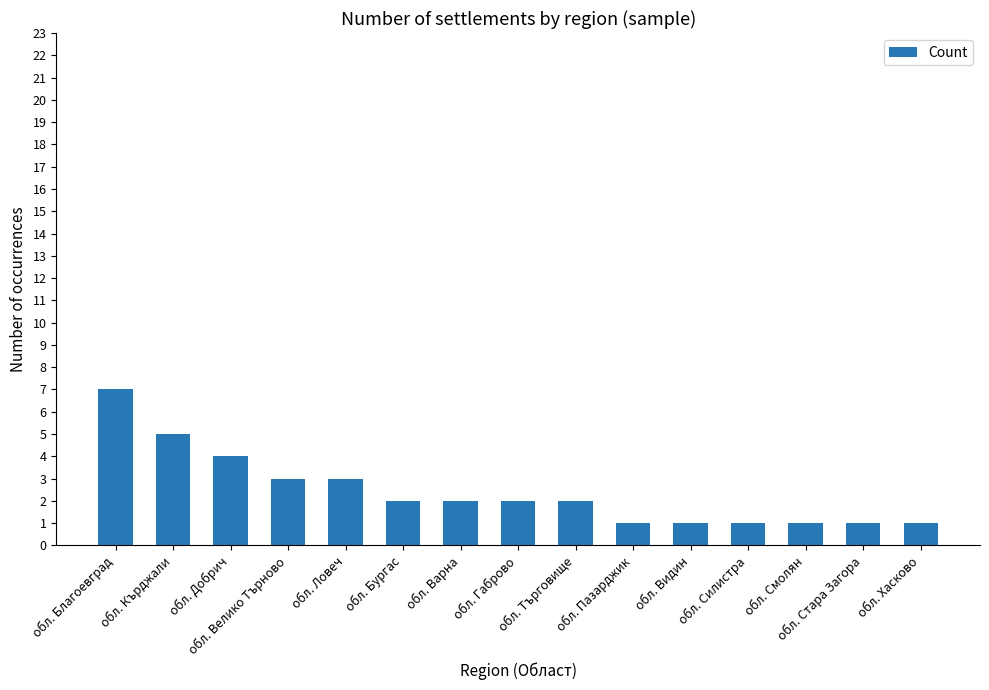

At which category does the chart reach its peak across all series?

обл. Благоевград